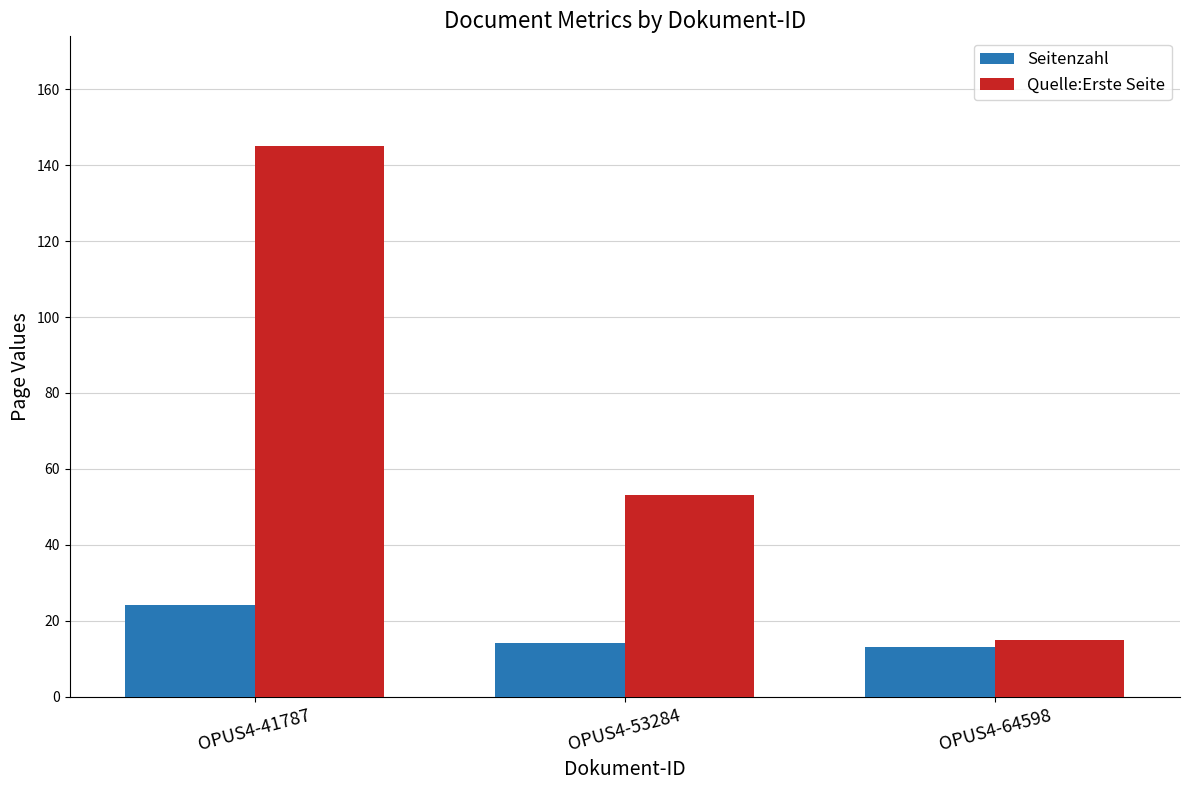

What is the value of the Seitenzahl bar at the 2nd from the left?

14